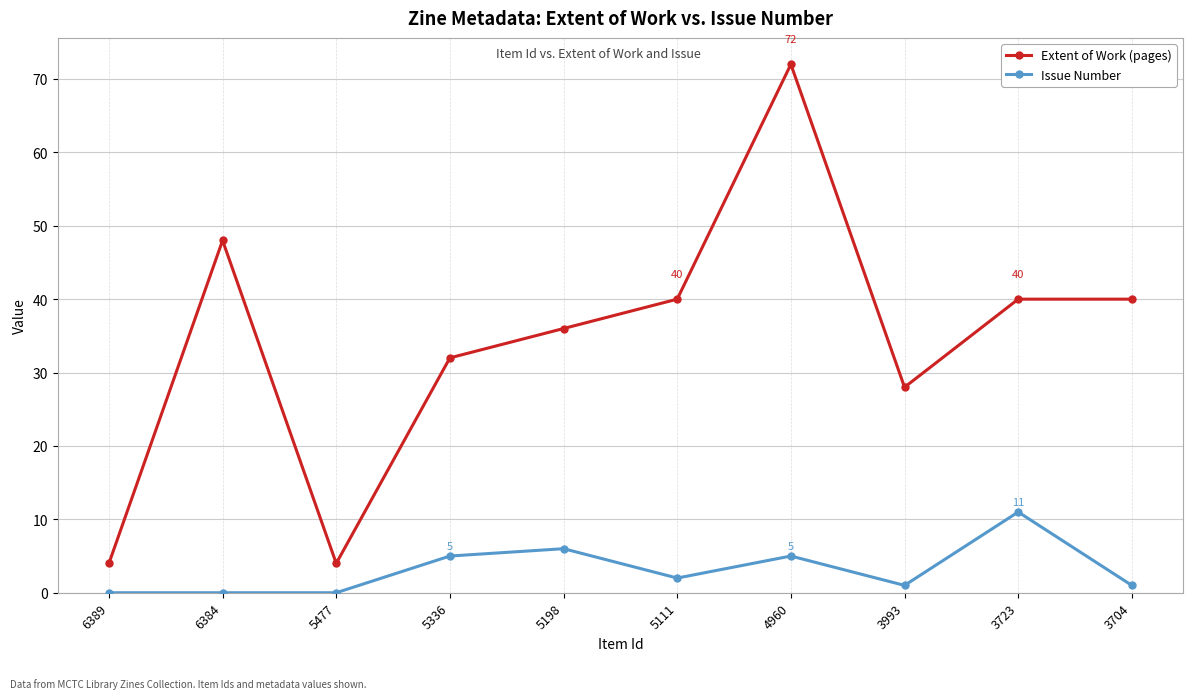

At which category does Extent of Work (pages) reach its first local valley?

5477